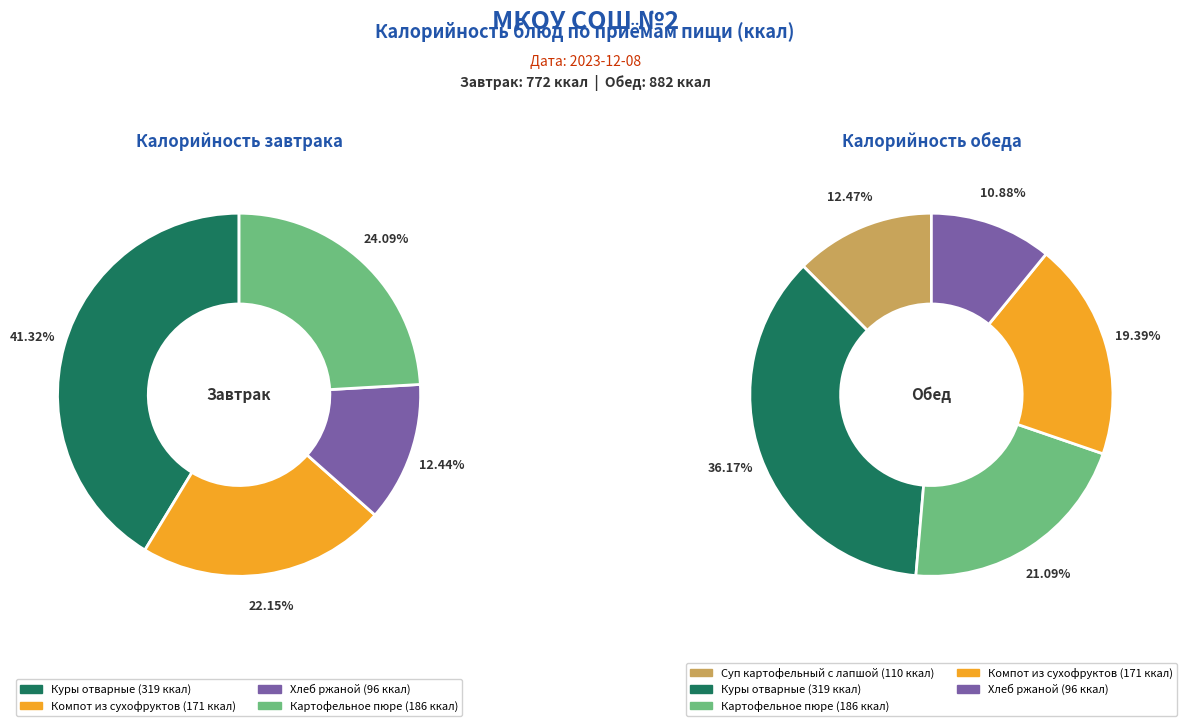

What is the largest slice in the pie chart?

Куры отварные (Завтрак)